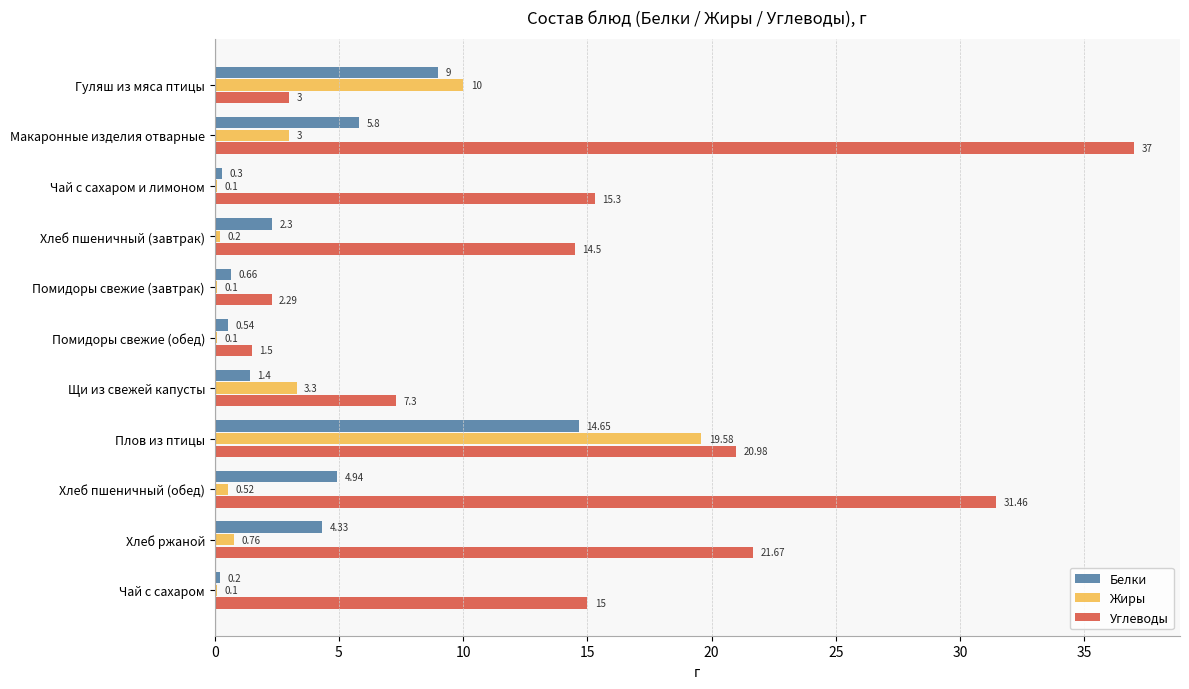

Which series has the largest total across all categories?

Углеводы